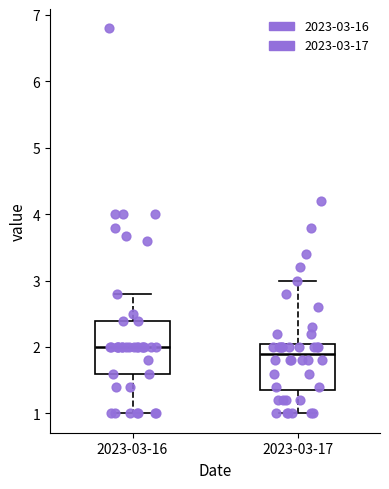

Which box has the highest median line?

2023-03-16